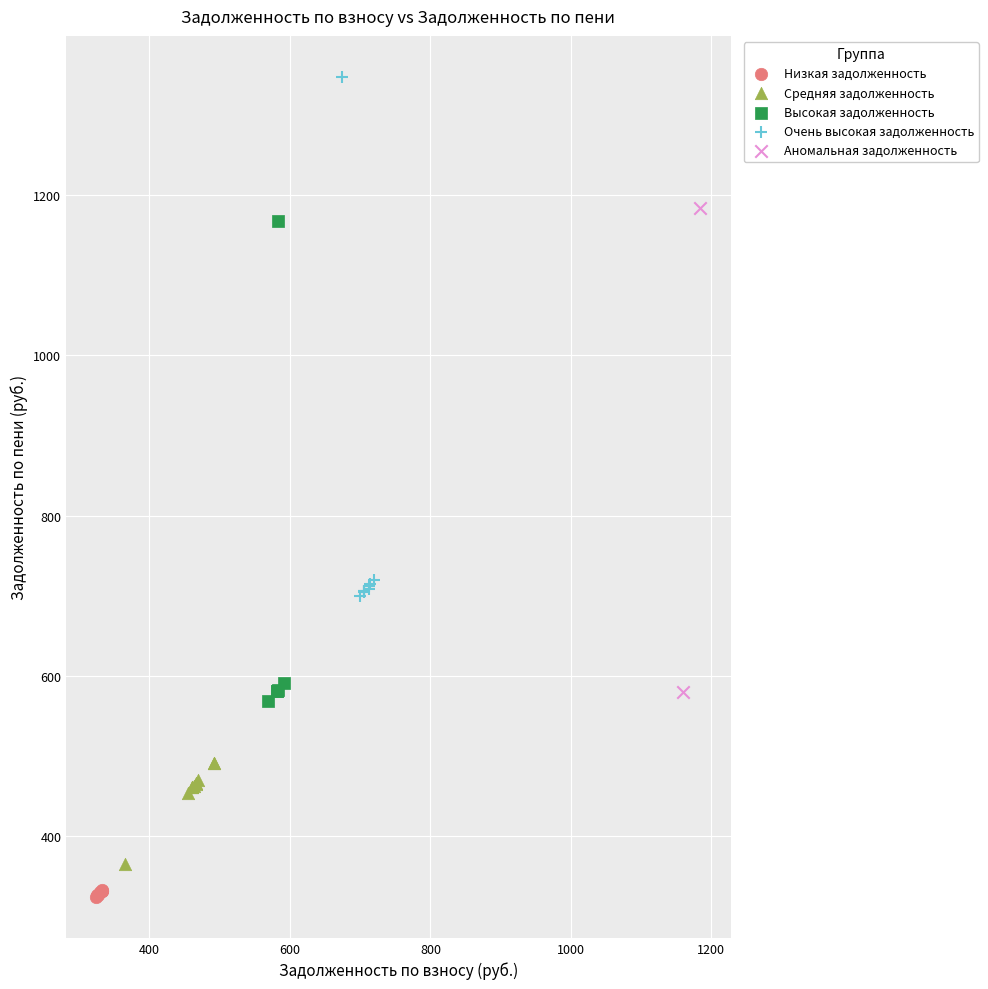

Which series reaches the maximum Y coordinate?

Очень высокая задолженность